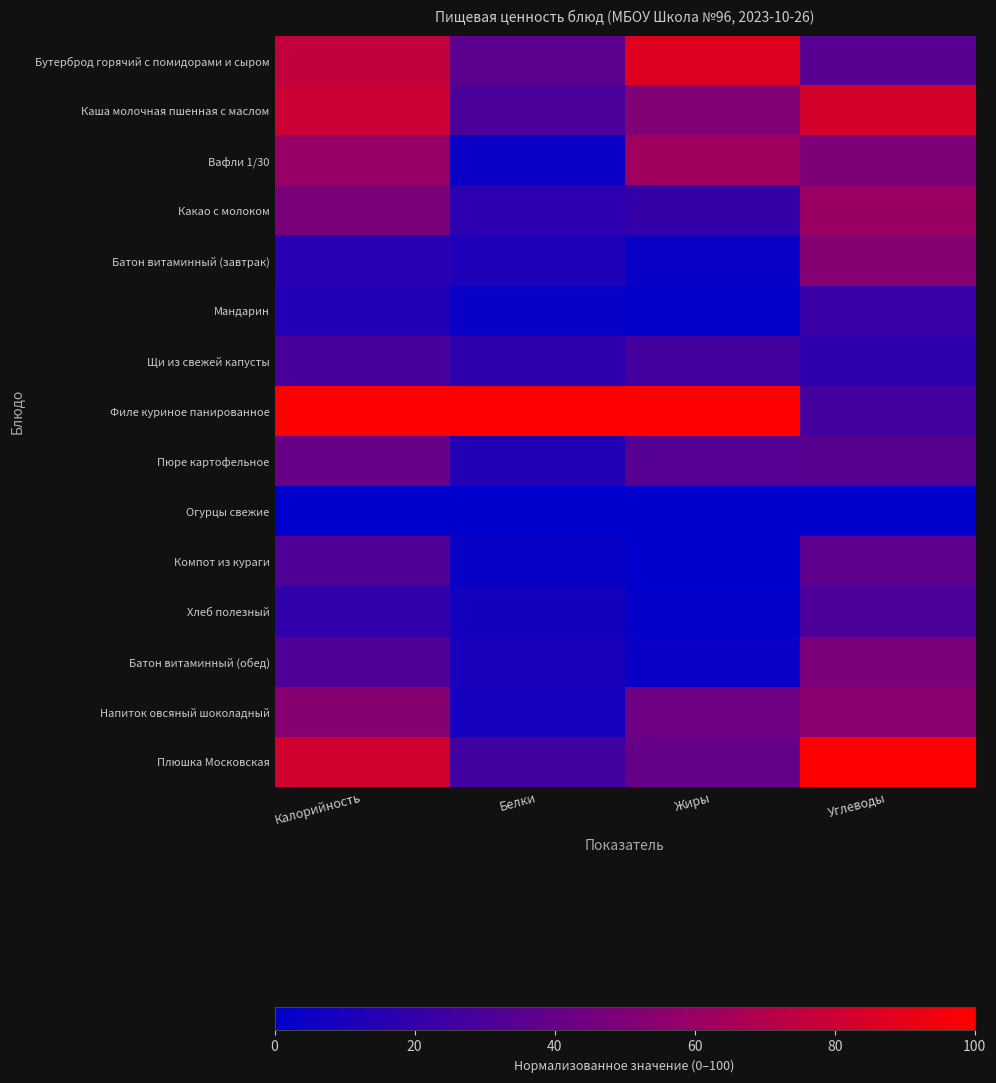

Reading right to left, extract all data points from this chart.

Бутерброд горячий с помидорами и сыром: Углеводы=34.0	Жиры=87.2	Белки=36.0	Калорийность=76.0
Каша молочная пшенная с маслом: Углеводы=82.5	Жиры=51.0	Белки=29.4	Калорийность=79.5
Вафли 1/30: Углеводы=49.4	Жиры=63.1	Белки=4.3	Калорийность=60.2
Какао с молоком: Углеводы=60.8	Жиры=20.8	Белки=17.5	Калорийность=48.4
Батон витаминный (завтрак): Углеводы=52.4	Жиры=4.0	Белки=11.4	Калорийность=15.7
Мандарин: Углеводы=22.3	Жиры=1.3	Белки=3.3	Калорийность=13.4
Щи из свежей капусты: Углеводы=18.1	Жиры=26.2	Белки=18.0	Калорийность=28.7
Филе куриное панированное: Углеводы=27.1	Жиры=100.0	Белки=100.0	Калорийность=100.0
Пюре картофельное: Углеводы=33.7	Жиры=33.6	Белки=13.7	Калорийность=40.6
Огурцы свежие: Углеводы=0.0	Жиры=0.2	Белки=0.0	Калорийность=0.0
Компот из кураги: Углеводы=37.0	Жиры=0.0	Белки=3.8	Калорийность=31.9
Хлеб полезный: Углеводы=29.8	Жиры=2.0	Белки=7.6	Калорийность=18.9
Батон витаминный (обед): Углеводы=48.8	Жиры=4.0	Белки=10.4	Калорийность=31.1
Напиток овсяный шоколадный: Углеводы=54.5	Жиры=43.0	Белки=8.5	Калорийность=53.1
Плюшка Московская: Углеводы=100.0	Жиры=39.6	Белки=26.1	Калорийность=81.5